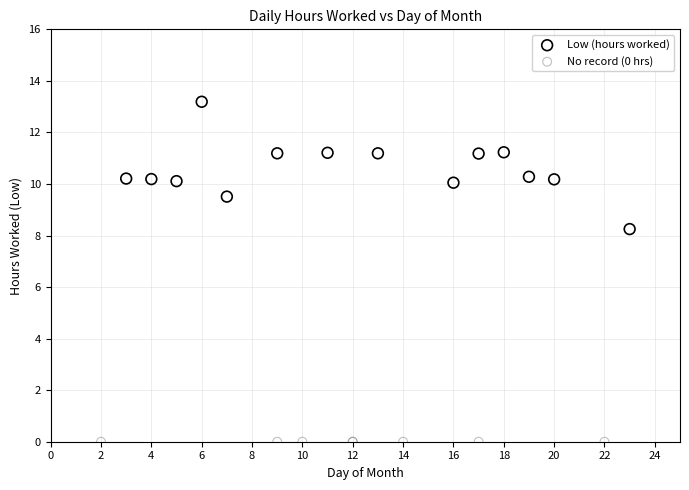

Which series contains the lowest Y value?

No record (0 hrs)